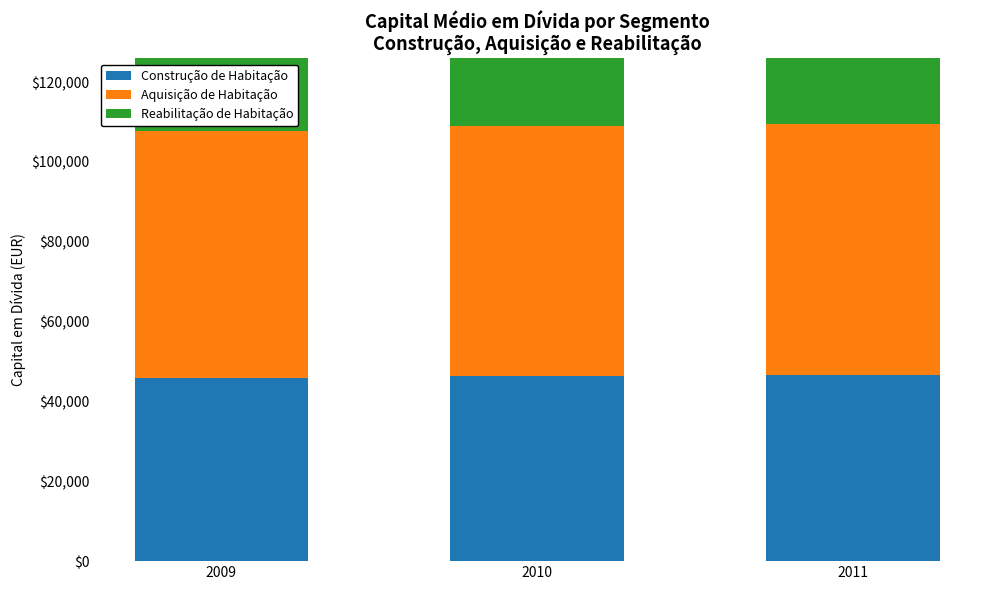

What is the sum of all Reabilitação de Habitação values?

91216.6